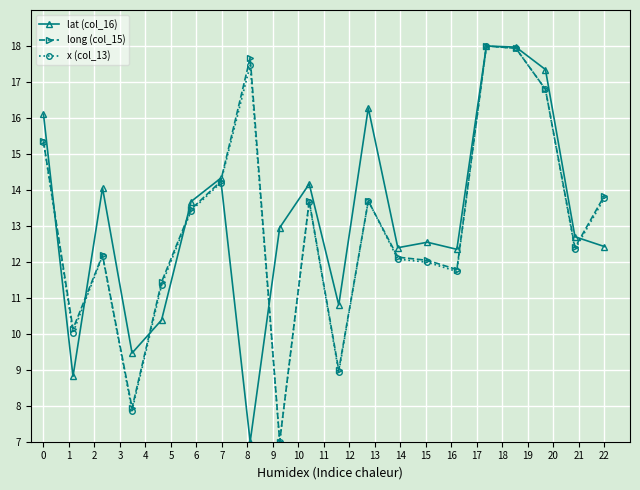

What is the lowest value of the x (col_13) series?

7.0